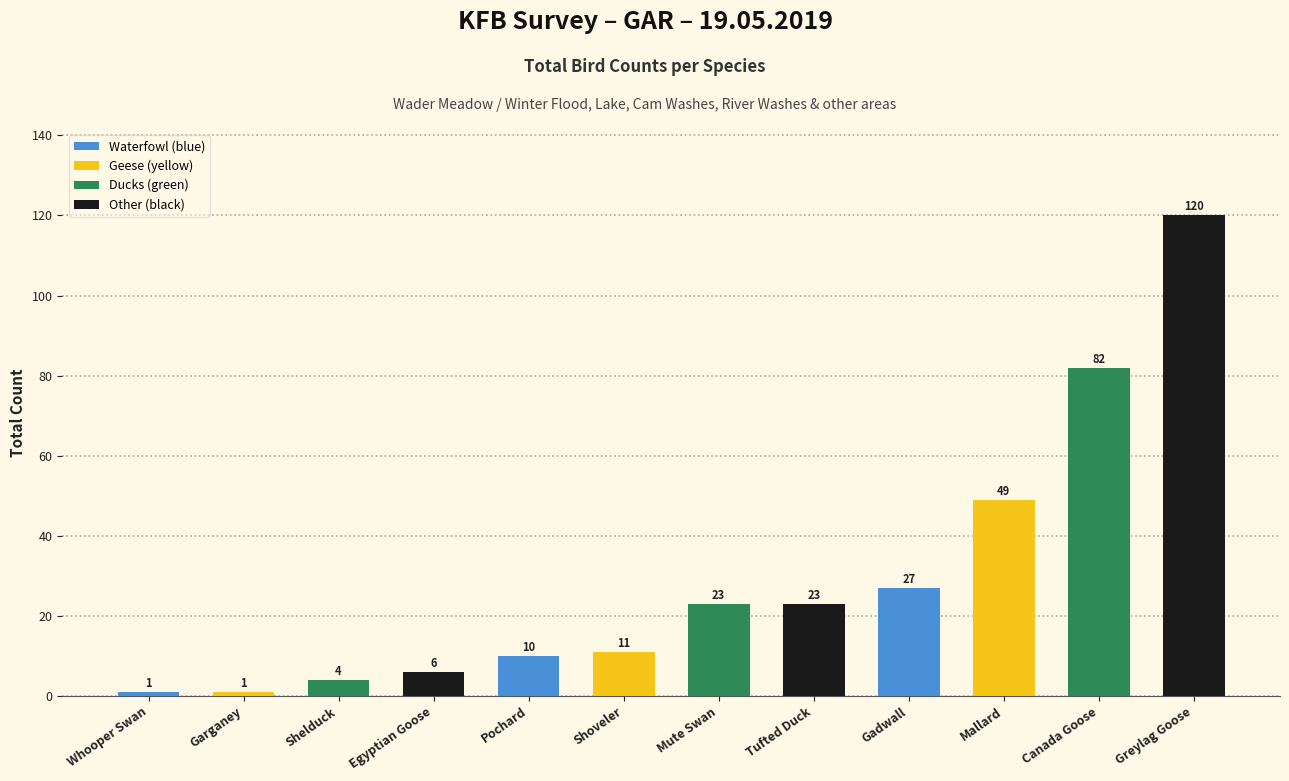

The value at Mute Swan is 23. True or false?

True